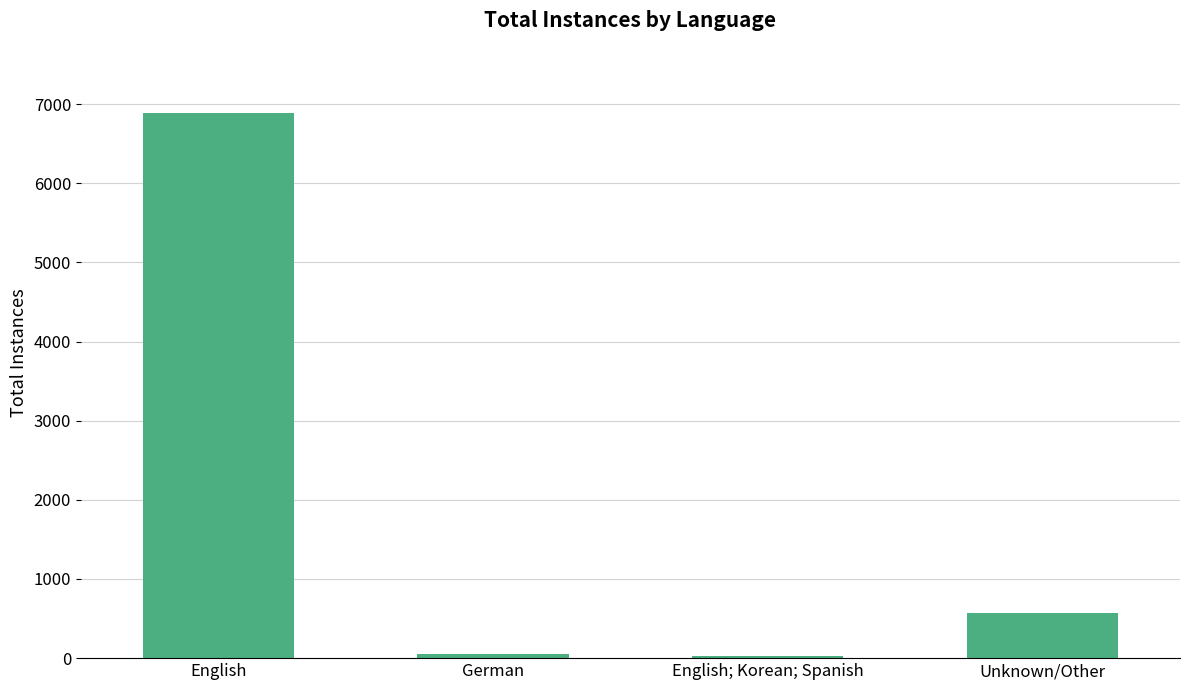

Which has a higher value, English; Korean; Spanish or Unknown/Other?

Unknown/Other